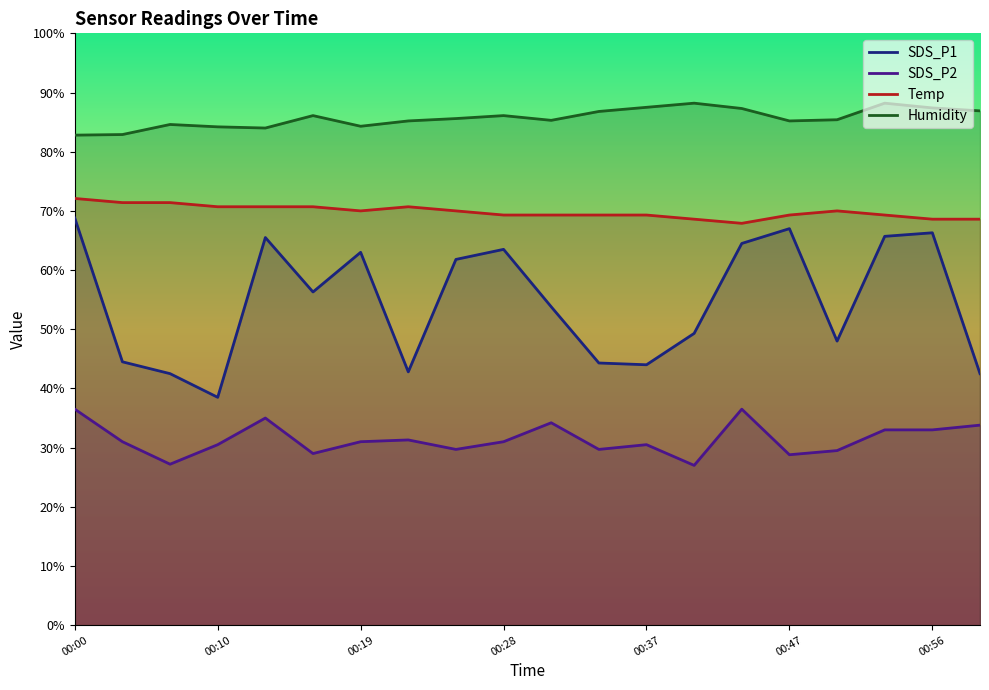

The Humidity series shows 82.9 at 00:04. True or false?

True